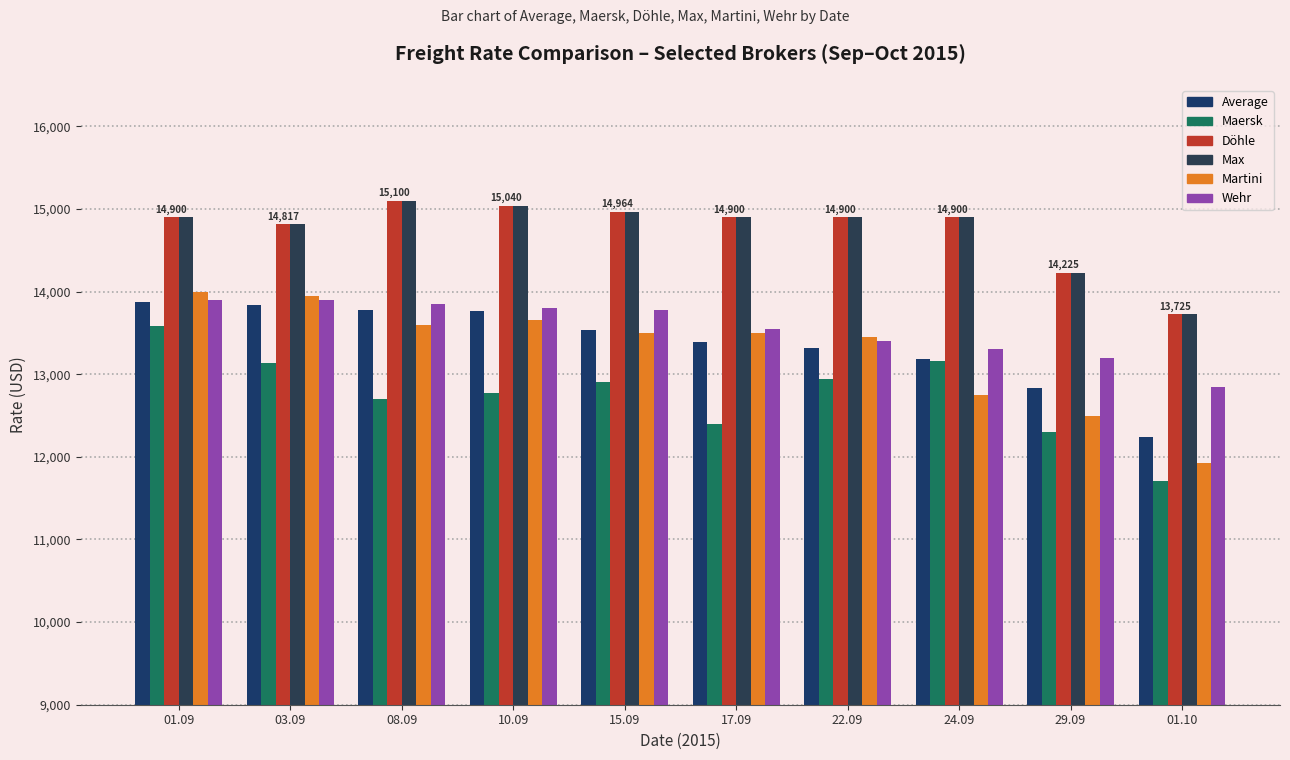

At how many categories does at least one series exceed 13572?

10